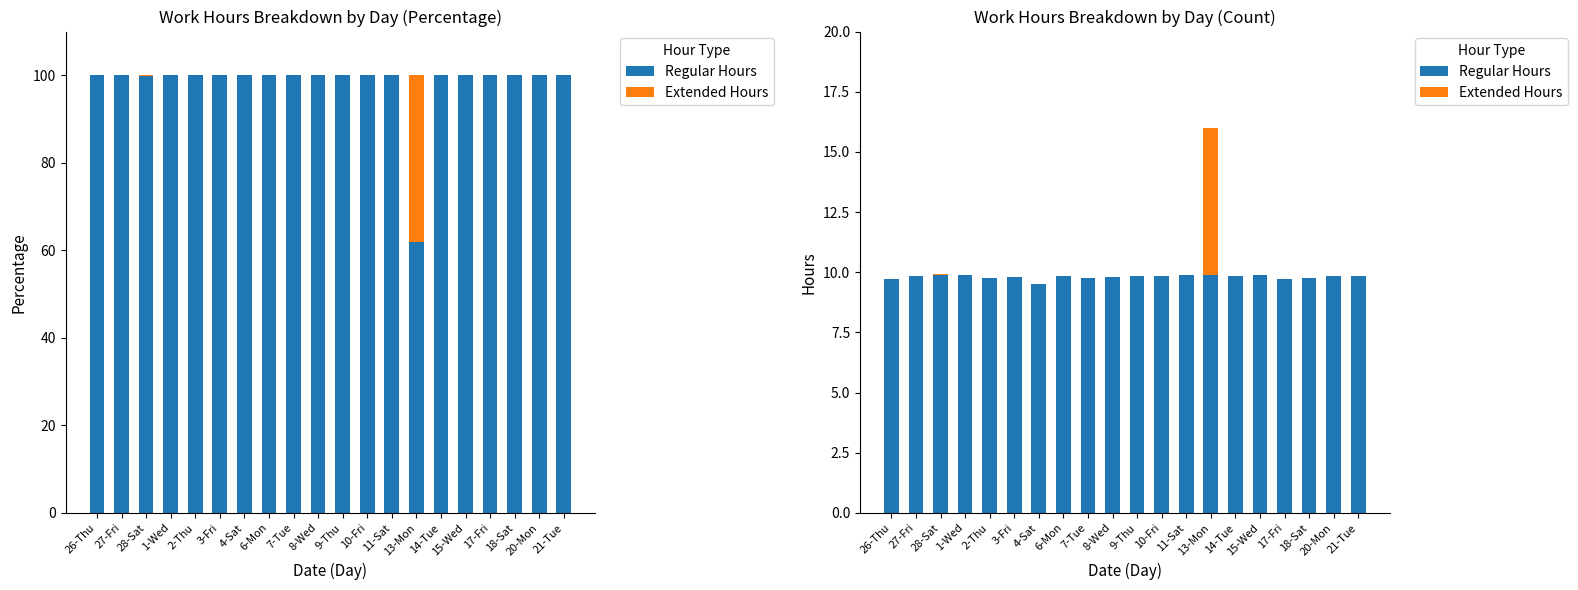

Rank the series at 10-Fri from highest to lowest value.

Regular Hours, Extended Hours